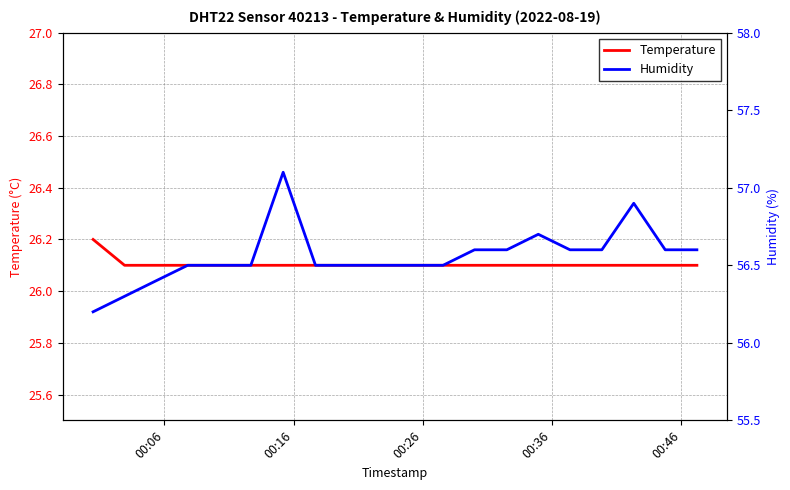

What is the difference between the maximum and second lowest values in the Temperature series?

0.1